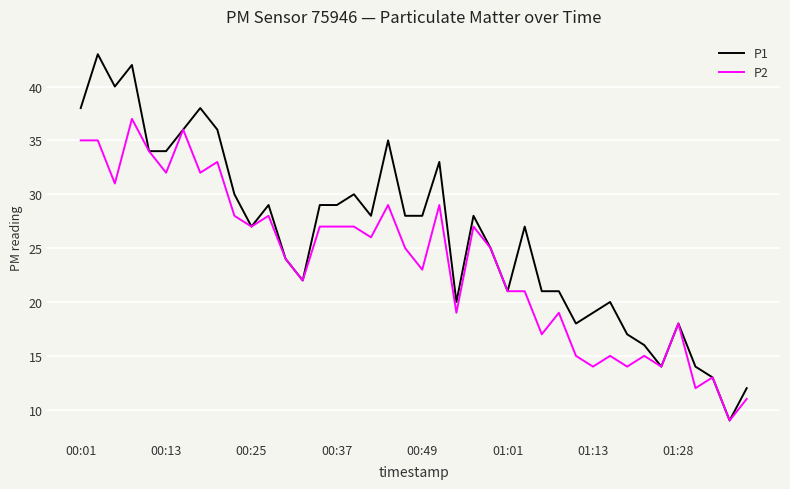

What is the maximum value shown in the chart?

43